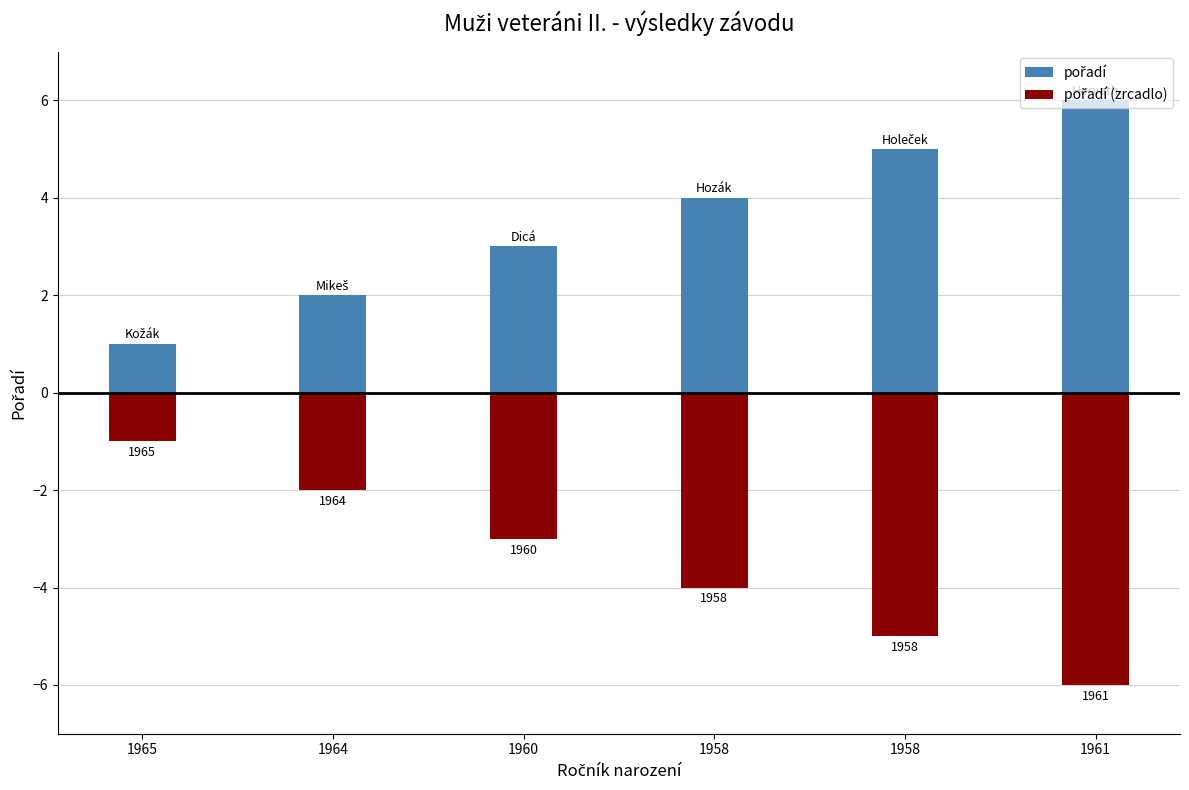

List the labels in order of pořadí (zrcadlo) value, smallest first.

1961, 1958, 1958, 1960, 1964, 1965